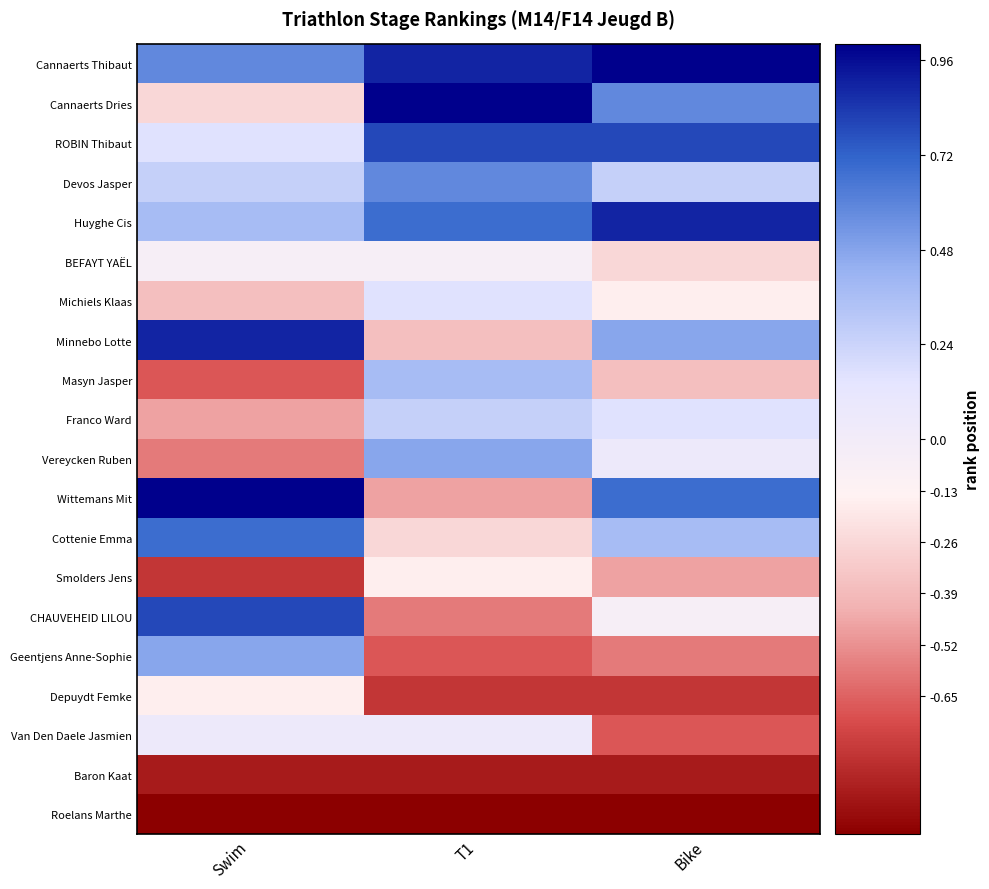

Which series changed the most between T1 and Bike?

Wittemans Mit